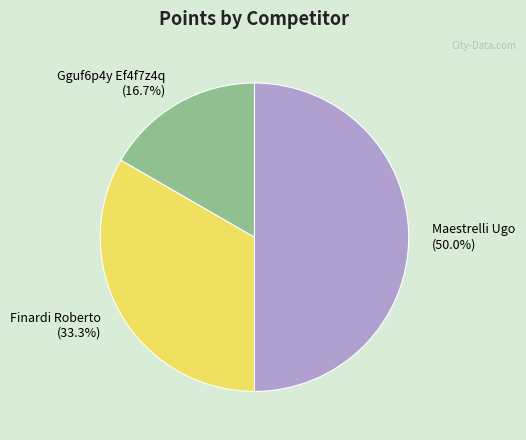

How many slices are in this pie chart?

3